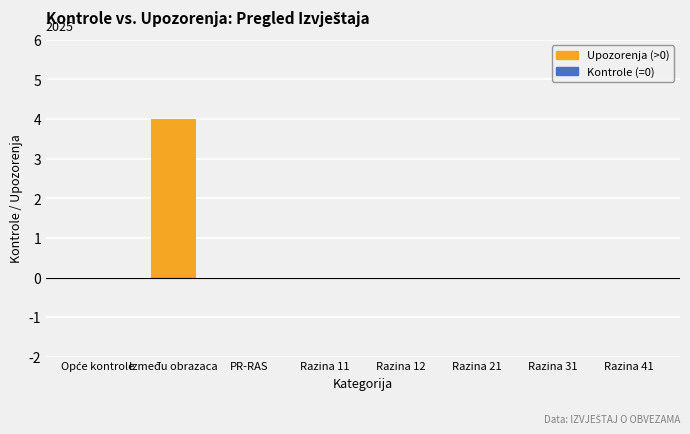

What is the sum of all values?

4